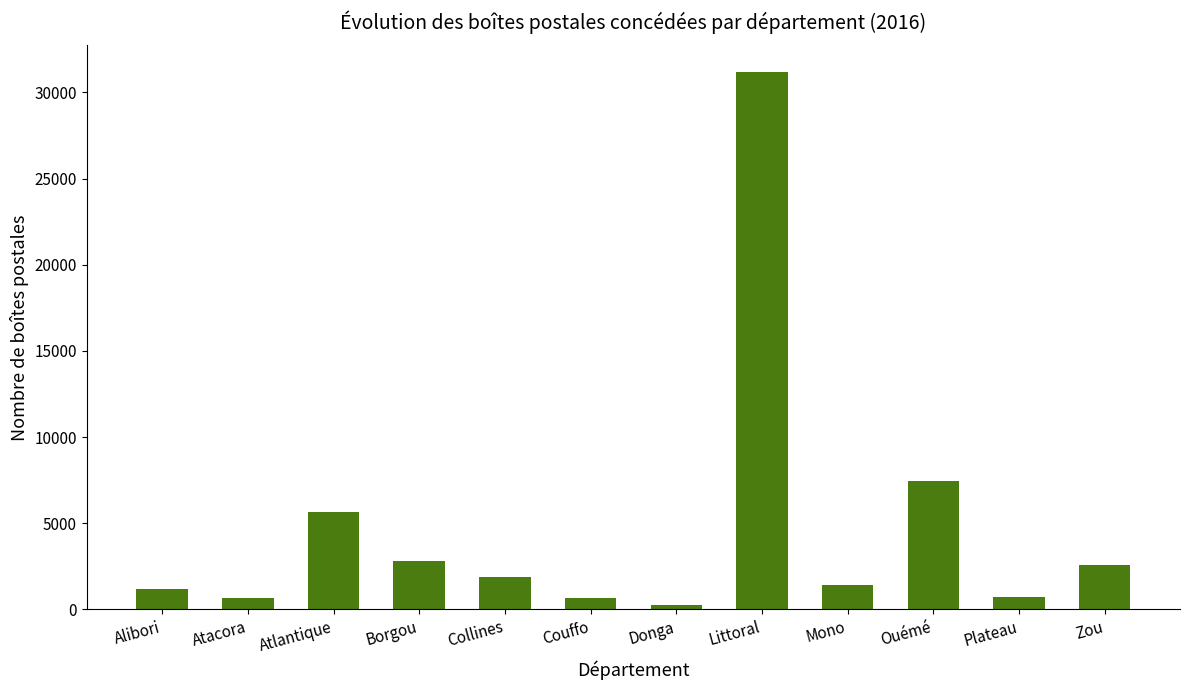

What is the average value?

4708